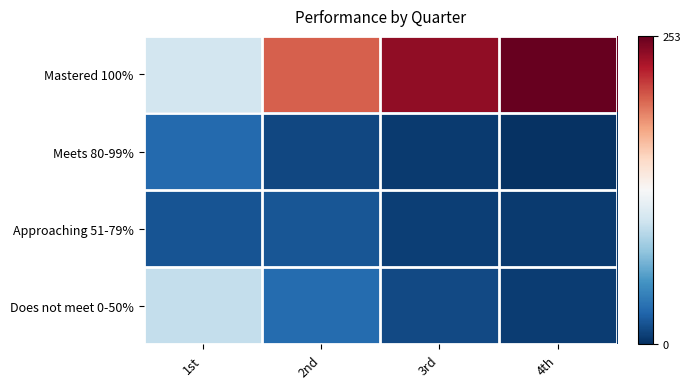

Which series has the largest range (max minus min)?

Mastered 100%